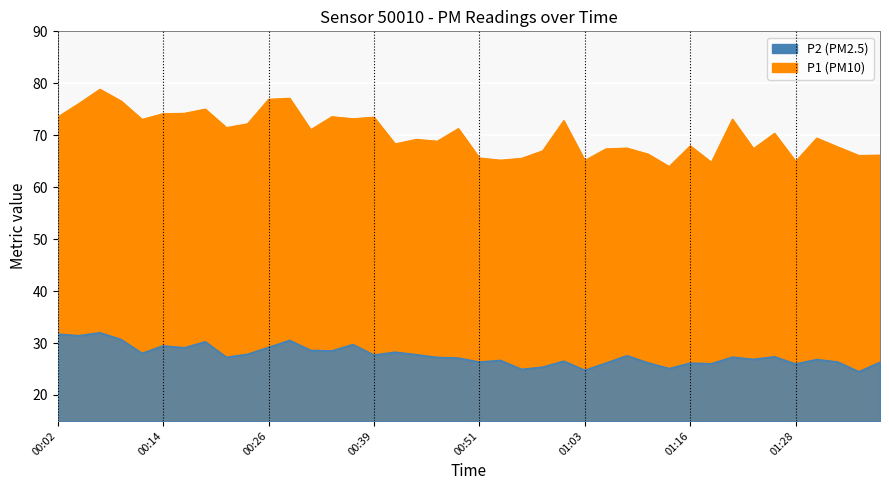

How many lines are shown in the chart?

2